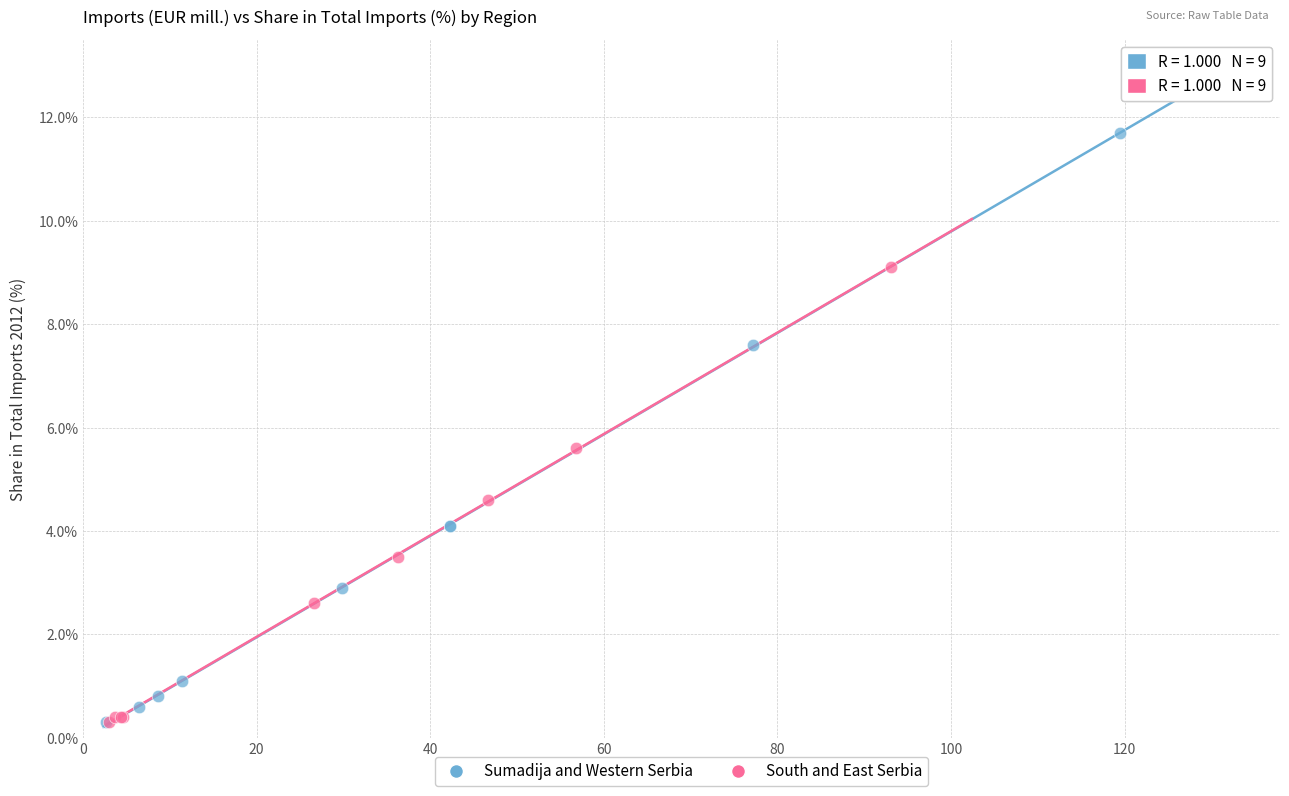

Which series reaches the maximum Y coordinate?

Sumadija and Western Serbia